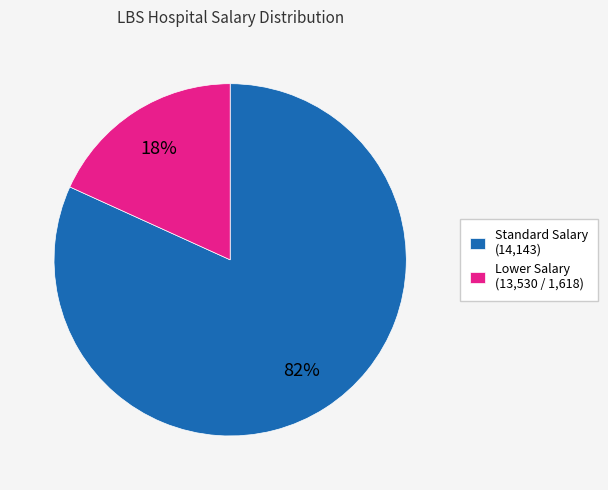

Is it true that Lower Salary (13,530 / 1,618) is 18% of the pie?

True